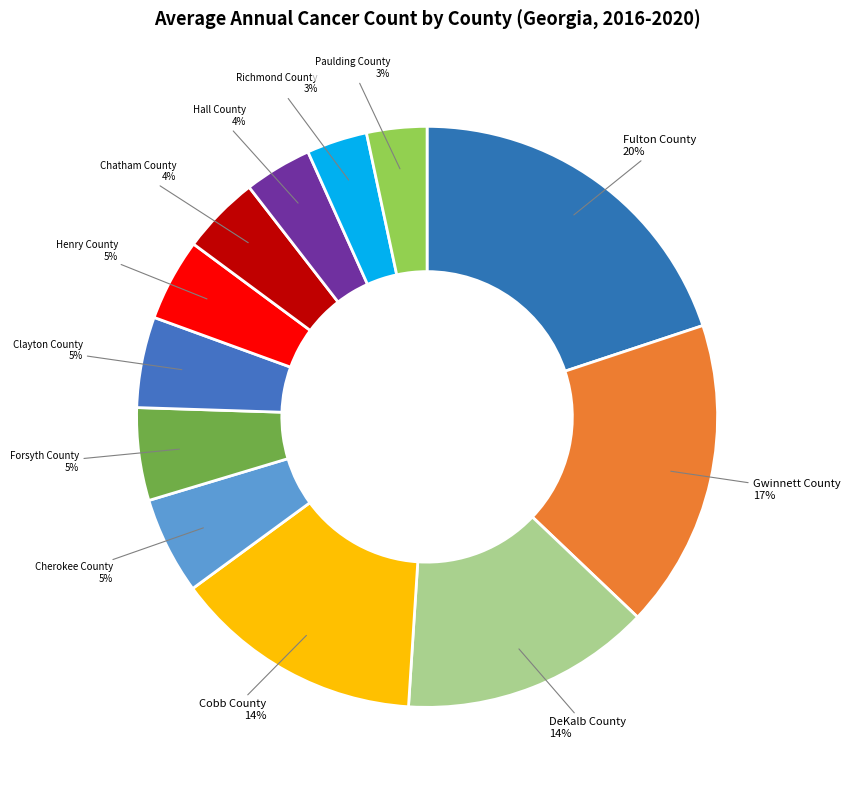

The Henry County slice represents 5% of the pie. True or false?

True